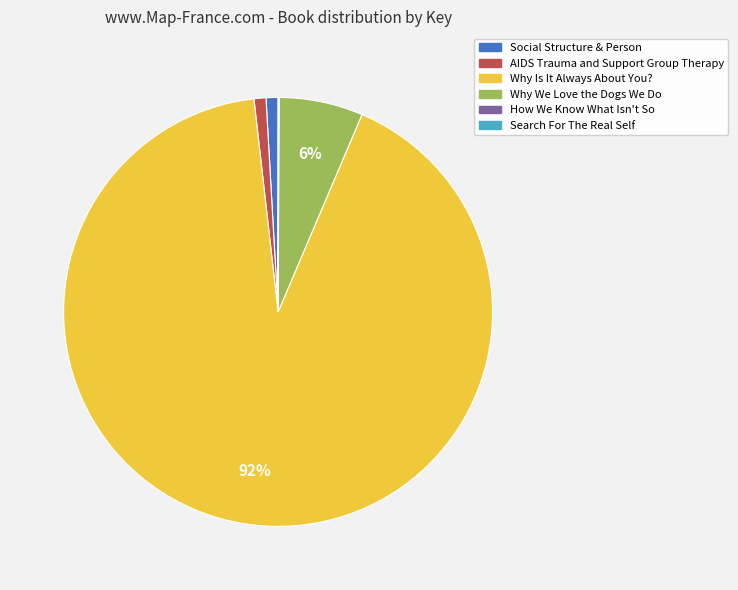

Between Why We Love the Dogs We Do and Why Is It Always About You?, which is larger?

Why Is It Always About You?